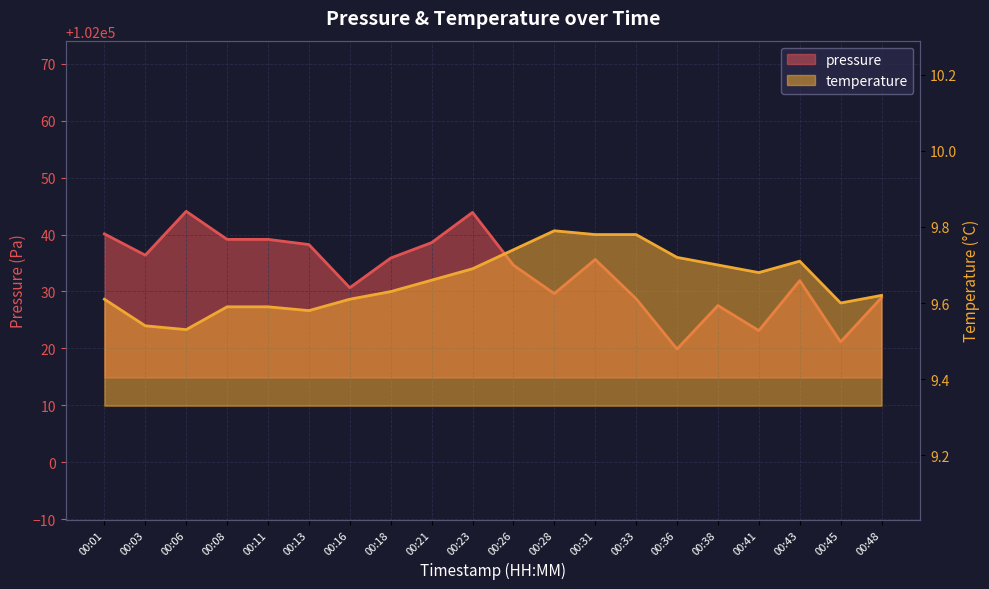

What is the difference between the pressure values at 00:43 and 00:18?

4.0